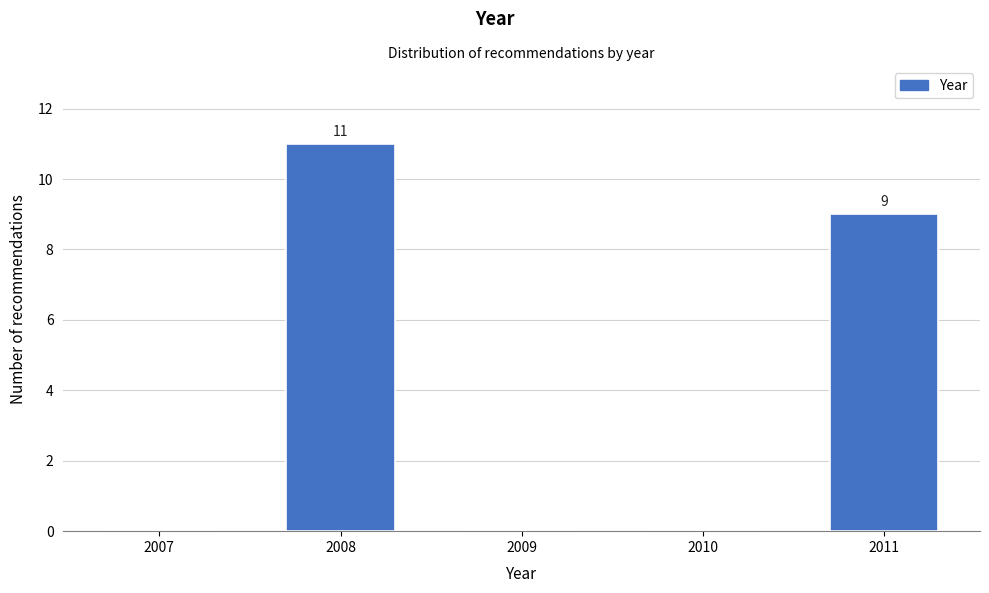

Reading right to left, list all the values displayed in this chart.

2011=9	2010=0	2009=0	2008=11	2007=0